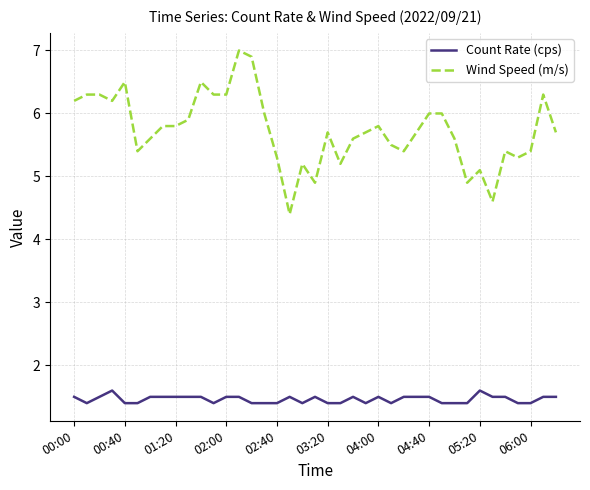

True or false: Count Rate (cps) and Wind Speed (m/s) cross at least once.

False